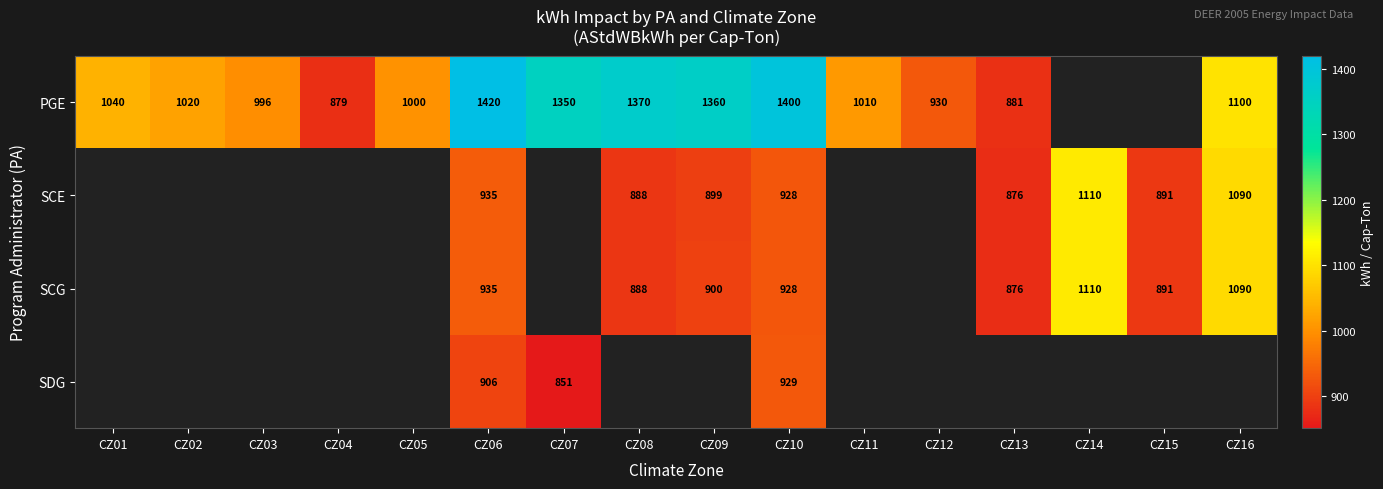

Count the number of data series in this chart.

4